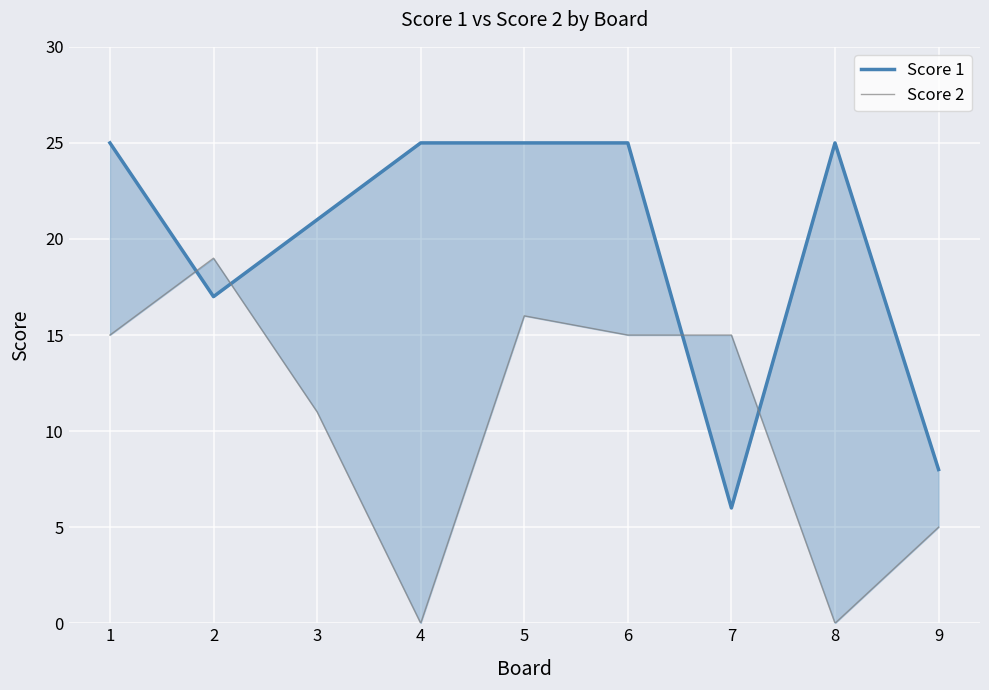

Reading left to right, what are all the values shown in this chart?

Score 1: 25	17	21	25	25	25	6	25	8
Score 2: 15	19	11	0	16	15	15	0	5